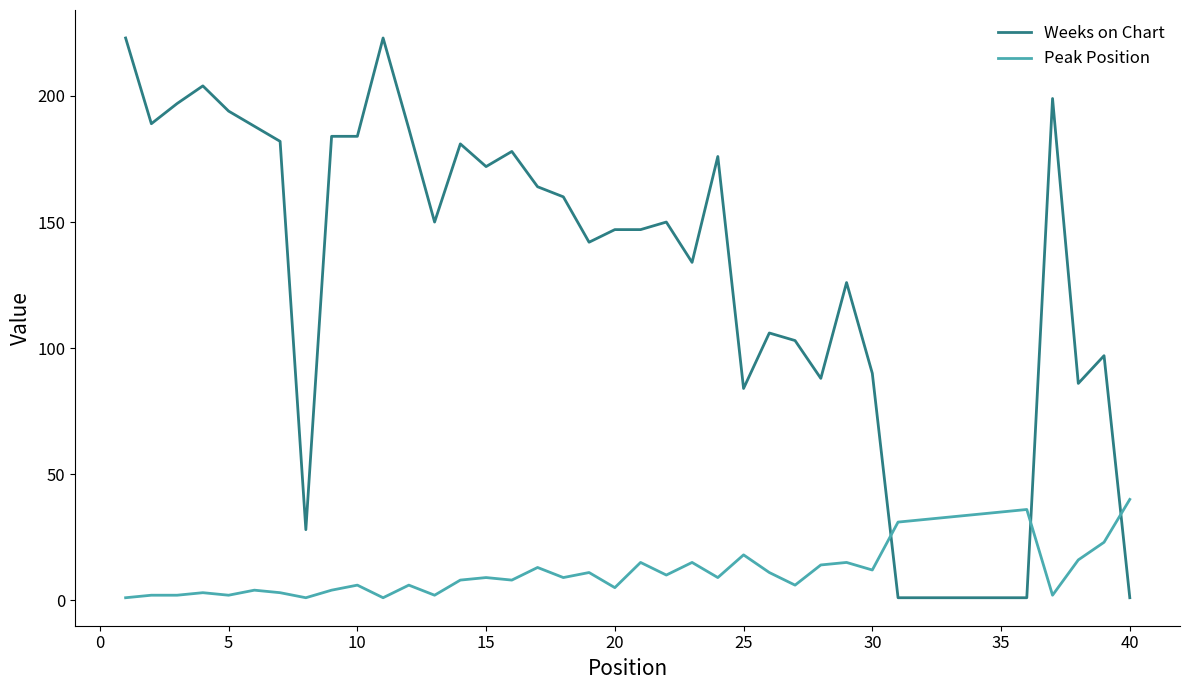

Reading left to right, what are all the values shown in this chart?

Weeks on Chart: 223	189	197	204	194	188	182	28	184	184	223	187	150	181	172	178	164	160	142	147	147	150	134	176	84	106	103	88	126	90	1	1	1	1	1	1	199	86	97	1
Peak Position: 1	2	2	3	2	4	3	1	4	6	1	6	2	8	9	8	13	9	11	5	15	10	15	9	18	11	6	14	15	12	31	32	33	34	35	36	2	16	23	40